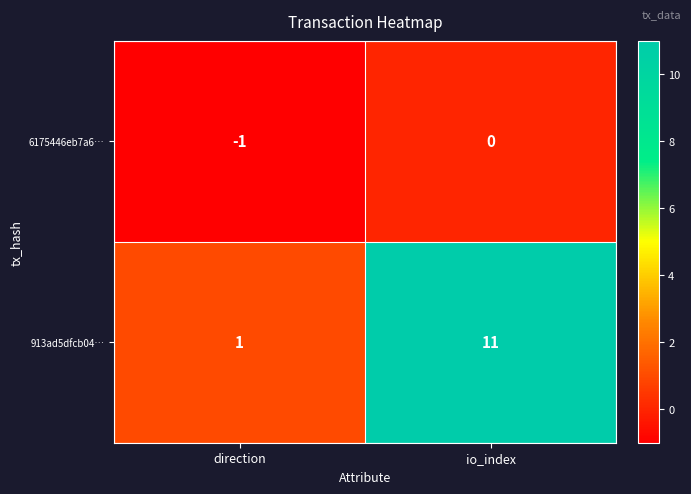

At which category does the chart reach its peak across all series?

io_index